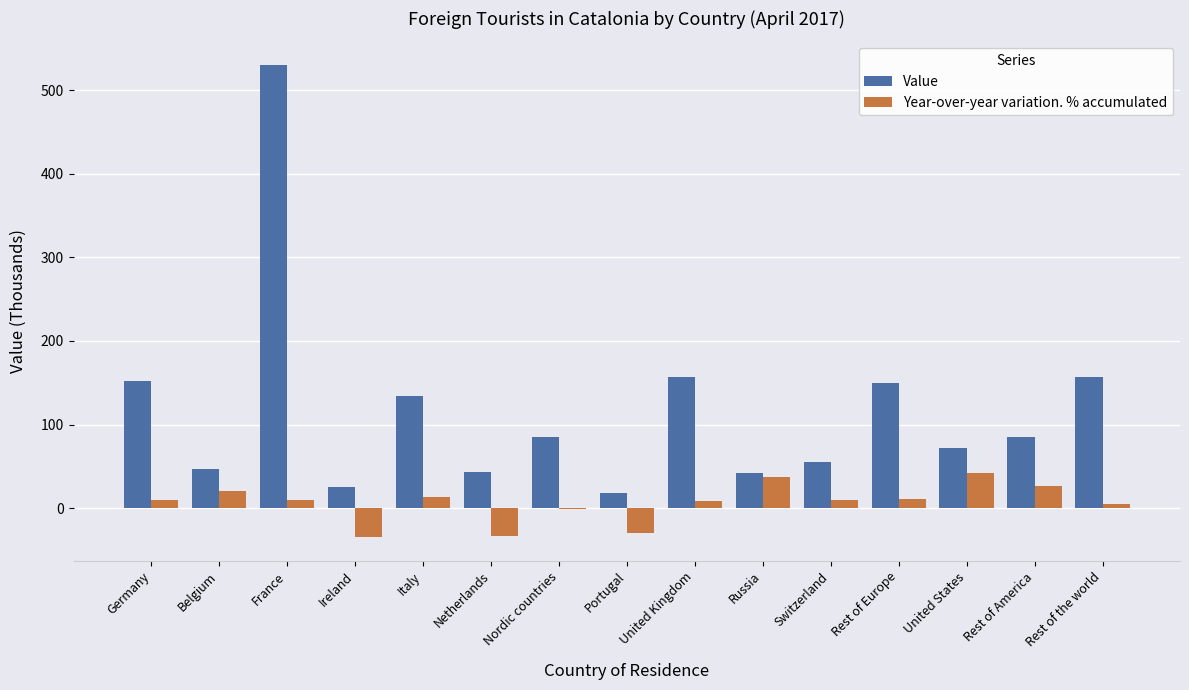

Between Nordic countries and Portugal, which series saw the biggest shift?

Value